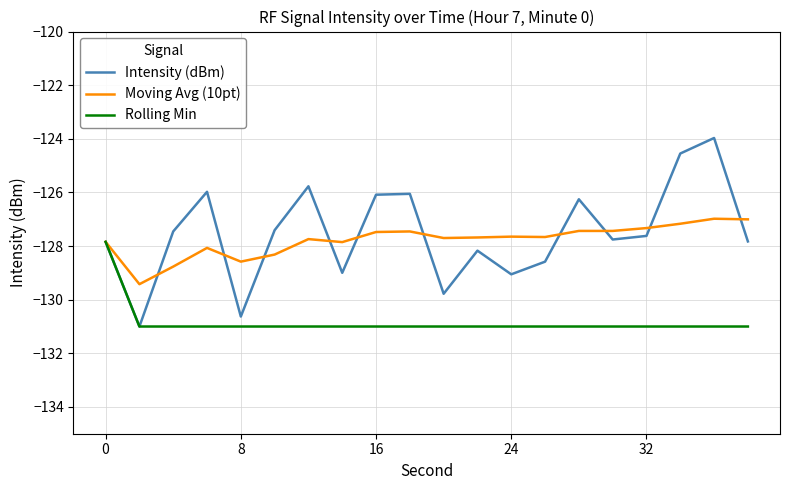

What is the highest value of the Rolling Min series?

-127.8